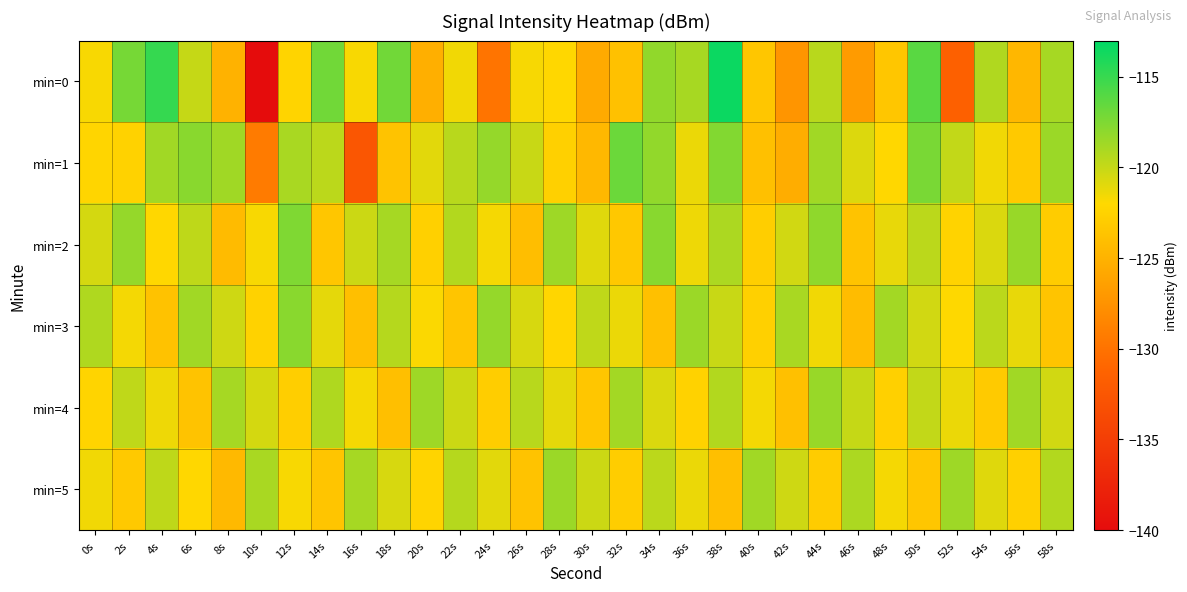

What is the difference between the highest and lowest values at 36s?

4.0